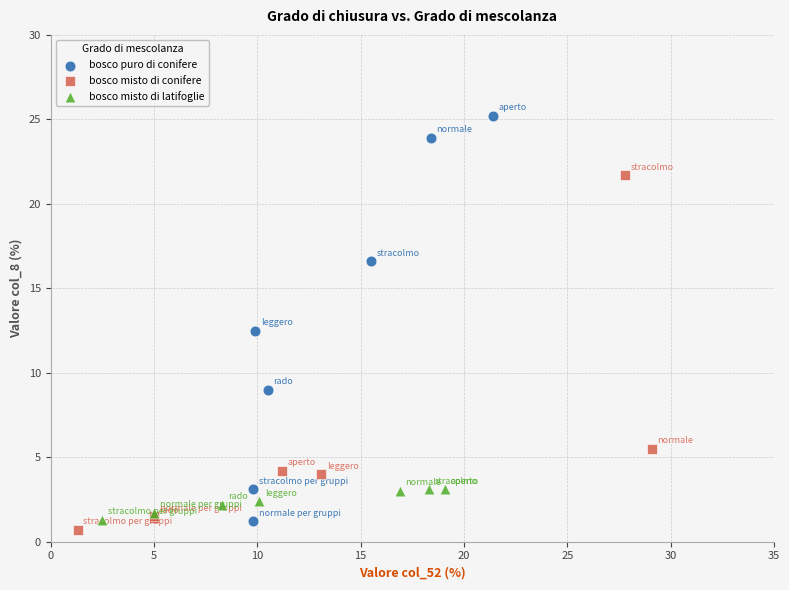

Which series contains the lowest Y value?

bosco misto di conifere